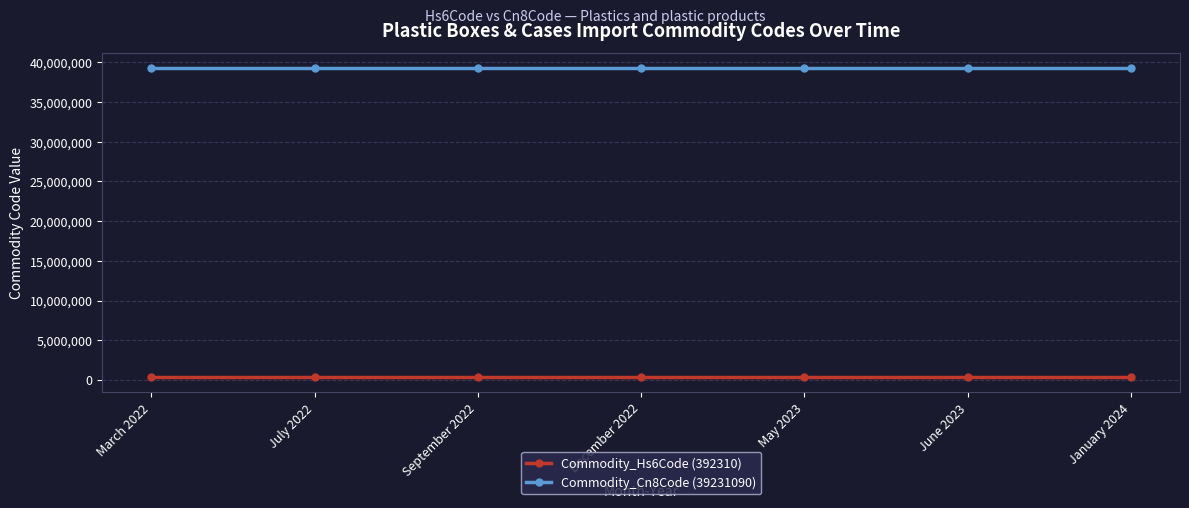

Is the value of Commodity_Cn8Code (39231090) at December 2022 greater than the value of Commodity_Hs6Code (392310) at September 2022?

Yes